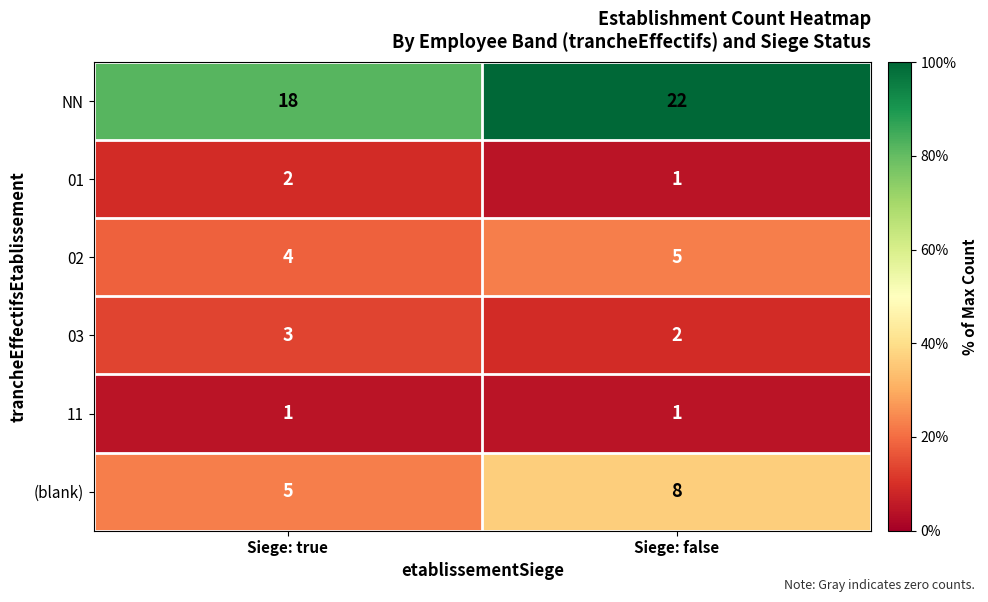

What is the sum of the 03 values at Siege: true and Siege: false?

5